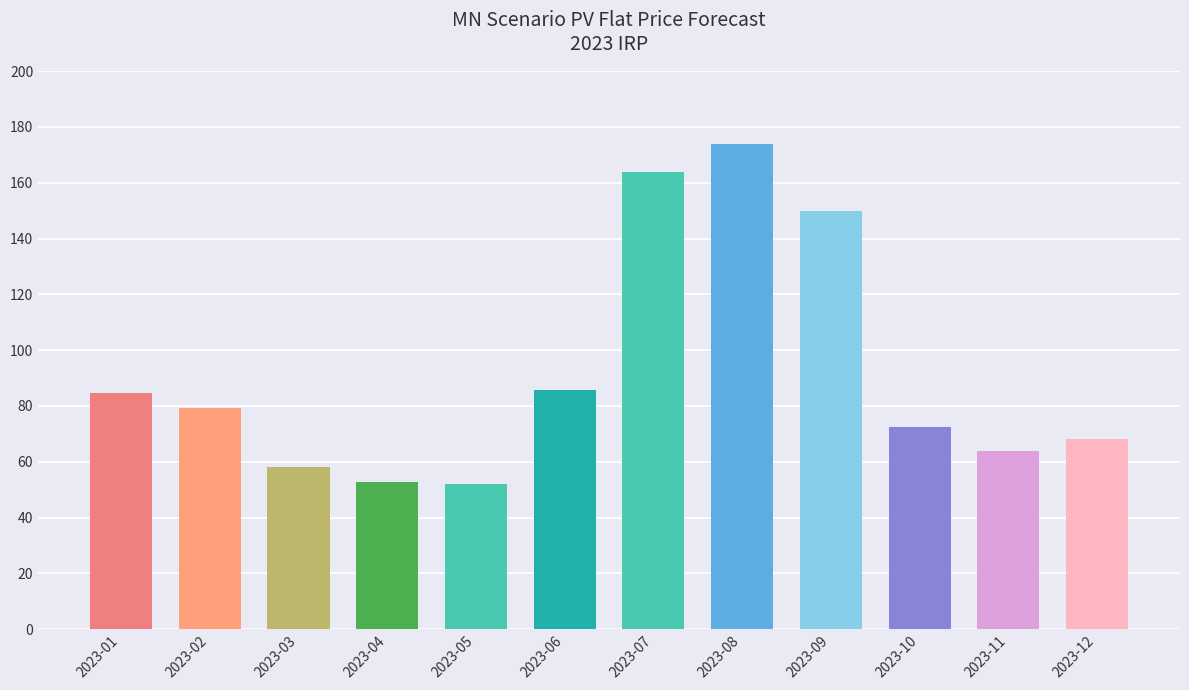

Reading left to right, extract all data points from this chart.

84.5	79.1	58.1	52.9	52.0	85.6	163.8	174.0	150.0	72.3	64.0	68.1